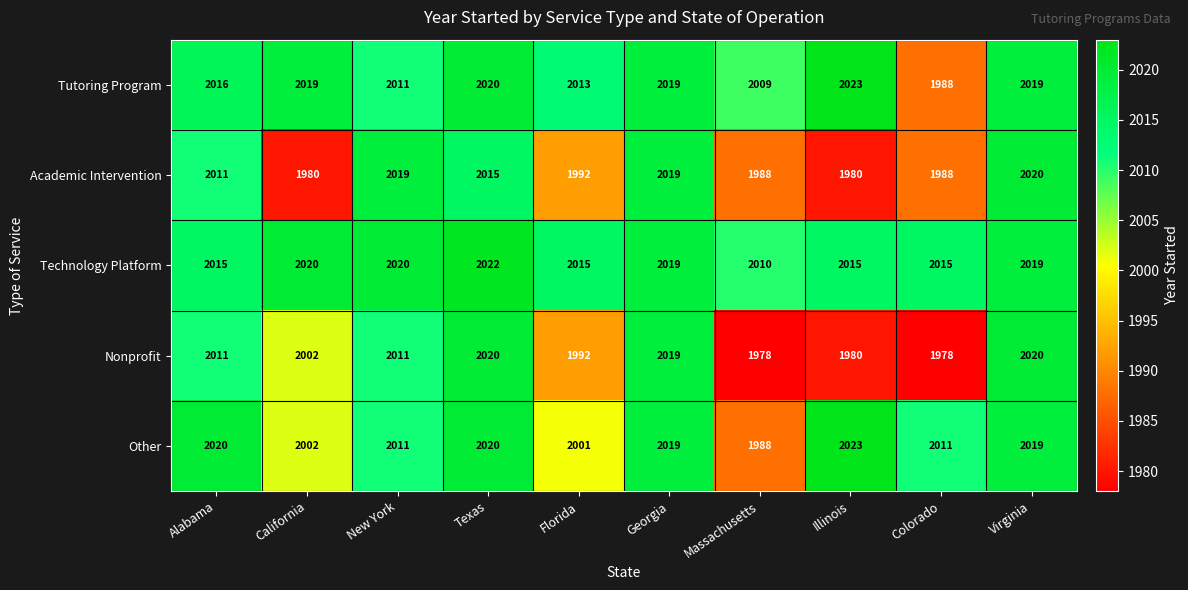

Which series has the largest total across all categories?

Technology Platform